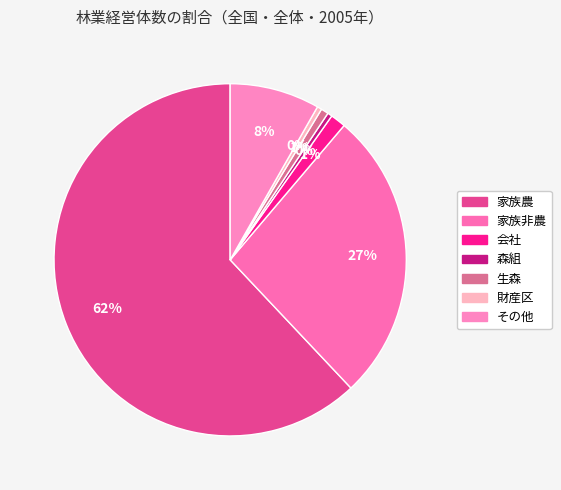

Count the number of slices in the pie.

7